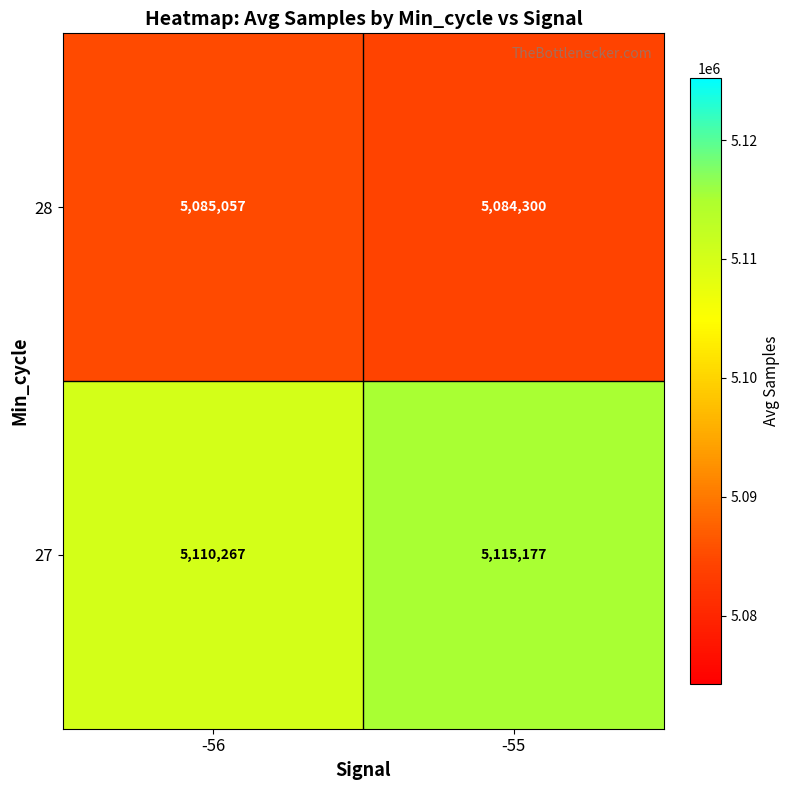

What is the difference between the maximum and minimum values in the 28 series?

757